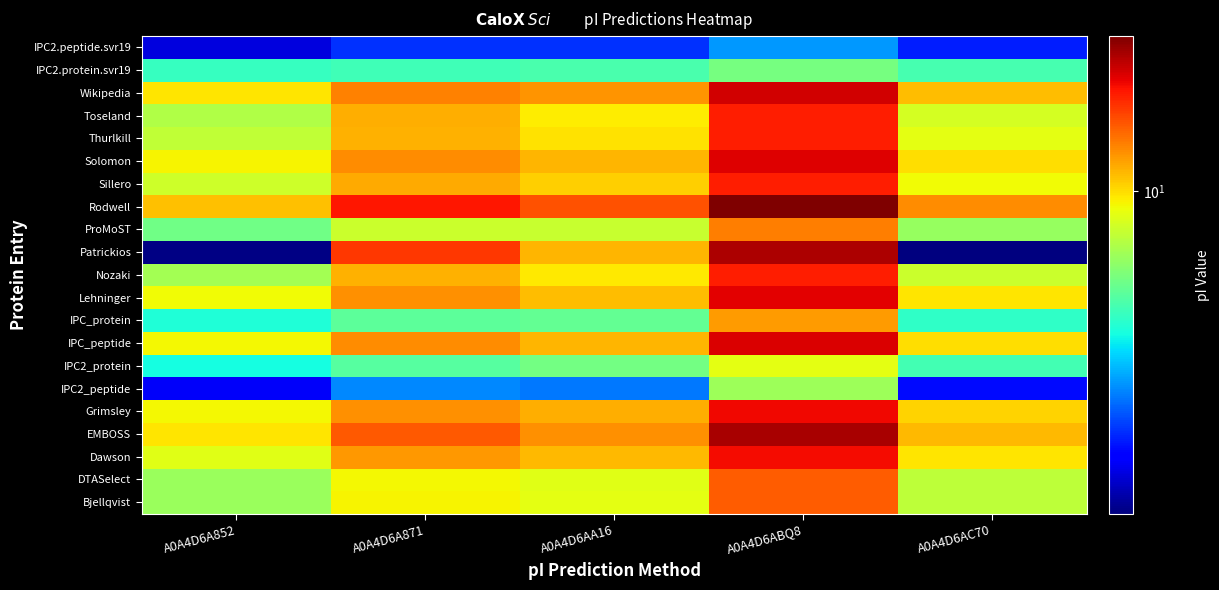

Reading left to right, transcribe all the data shown in this chart.

Bjellqvist: A0A4D6A852=9.5	A0A4D6A871=9.9	A0A4D6AA16=9.8	A0A4D6ABQ8=10.6	A0A4D6AC70=9.6
DTASelect: A0A4D6A852=9.5	A0A4D6A871=9.9	A0A4D6AA16=9.8	A0A4D6ABQ8=10.6	A0A4D6AC70=9.6
Dawson: A0A4D6A852=9.8	A0A4D6A871=10.3	A0A4D6AA16=10.1	A0A4D6ABQ8=10.9	A0A4D6AC70=10.0
EMBOSS: A0A4D6A852=10.0	A0A4D6A871=10.6	A0A4D6AA16=10.3	A0A4D6ABQ8=11.2	A0A4D6AC70=10.1
Grimsley: A0A4D6A852=9.9	A0A4D6A871=10.3	A0A4D6AA16=10.2	A0A4D6ABQ8=10.9	A0A4D6AC70=10.0
IPC2_peptide: A0A4D6A852=8.0	A0A4D6A871=8.5	A0A4D6AA16=8.4	A0A4D6ABQ8=9.5	A0A4D6AC70=8.1
IPC2_protein: A0A4D6A852=8.9	A0A4D6A871=9.2	A0A4D6AA16=9.3	A0A4D6ABQ8=9.8	A0A4D6AC70=9.1
IPC_peptide: A0A4D6A852=9.9	A0A4D6A871=10.3	A0A4D6AA16=10.2	A0A4D6ABQ8=11.0	A0A4D6AC70=10.0
IPC_protein: A0A4D6A852=8.9	A0A4D6A871=9.2	A0A4D6AA16=9.2	A0A4D6ABQ8=10.3	A0A4D6AC70=9.0
Lehninger: A0A4D6A852=9.9	A0A4D6A871=10.3	A0A4D6AA16=10.1	A0A4D6ABQ8=11.0	A0A4D6AC70=10.0
Nozaki: A0A4D6A852=9.5	A0A4D6A871=10.2	A0A4D6AA16=9.9	A0A4D6ABQ8=10.8	A0A4D6AC70=9.7
Patrickios: A0A4D6A852=7.6	A0A4D6A871=10.7	A0A4D6AA16=10.2	A0A4D6ABQ8=11.2	A0A4D6AC70=7.6
ProMoST: A0A4D6A852=9.3	A0A4D6A871=9.7	A0A4D6AA16=9.7	A0A4D6ABQ8=10.4	A0A4D6AC70=9.4
Rodwell: A0A4D6A852=10.1	A0A4D6A871=10.9	A0A4D6AA16=10.6	A0A4D6ABQ8=11.4	A0A4D6AC70=10.3
Sillero: A0A4D6A852=9.7	A0A4D6A871=10.2	A0A4D6AA16=10.1	A0A4D6ABQ8=10.8	A0A4D6AC70=9.9
Solomon: A0A4D6A852=9.9	A0A4D6A871=10.3	A0A4D6AA16=10.2	A0A4D6ABQ8=11.0	A0A4D6AC70=10.0
Thurlkill: A0A4D6A852=9.6	A0A4D6A871=10.2	A0A4D6AA16=10.0	A0A4D6ABQ8=10.8	A0A4D6AC70=9.8
Toseland: A0A4D6A852=9.6	A0A4D6A871=10.2	A0A4D6AA16=9.9	A0A4D6ABQ8=10.8	A0A4D6AC70=9.7
Wikipedia: A0A4D6A852=10.0	A0A4D6A871=10.4	A0A4D6AA16=10.3	A0A4D6ABQ8=11.1	A0A4D6AC70=10.1
IPC2.protein.svr19: A0A4D6A852=9.0	A0A4D6A871=9.1	A0A4D6AA16=9.1	A0A4D6ABQ8=9.3	A0A4D6AC70=9.1
IPC2.peptide.svr19: A0A4D6A852=7.9	A0A4D6A871=8.2	A0A4D6AA16=8.2	A0A4D6ABQ8=8.5	A0A4D6AC70=8.1